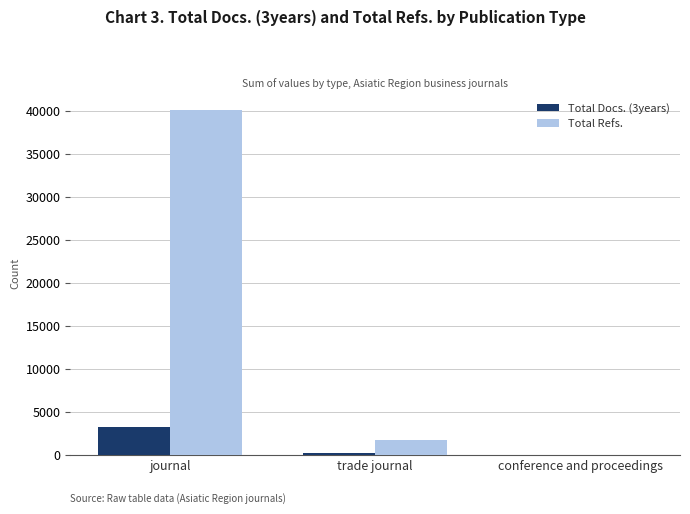

What is the approximate value of Total Refs. at journal, to the nearest 50?

40150